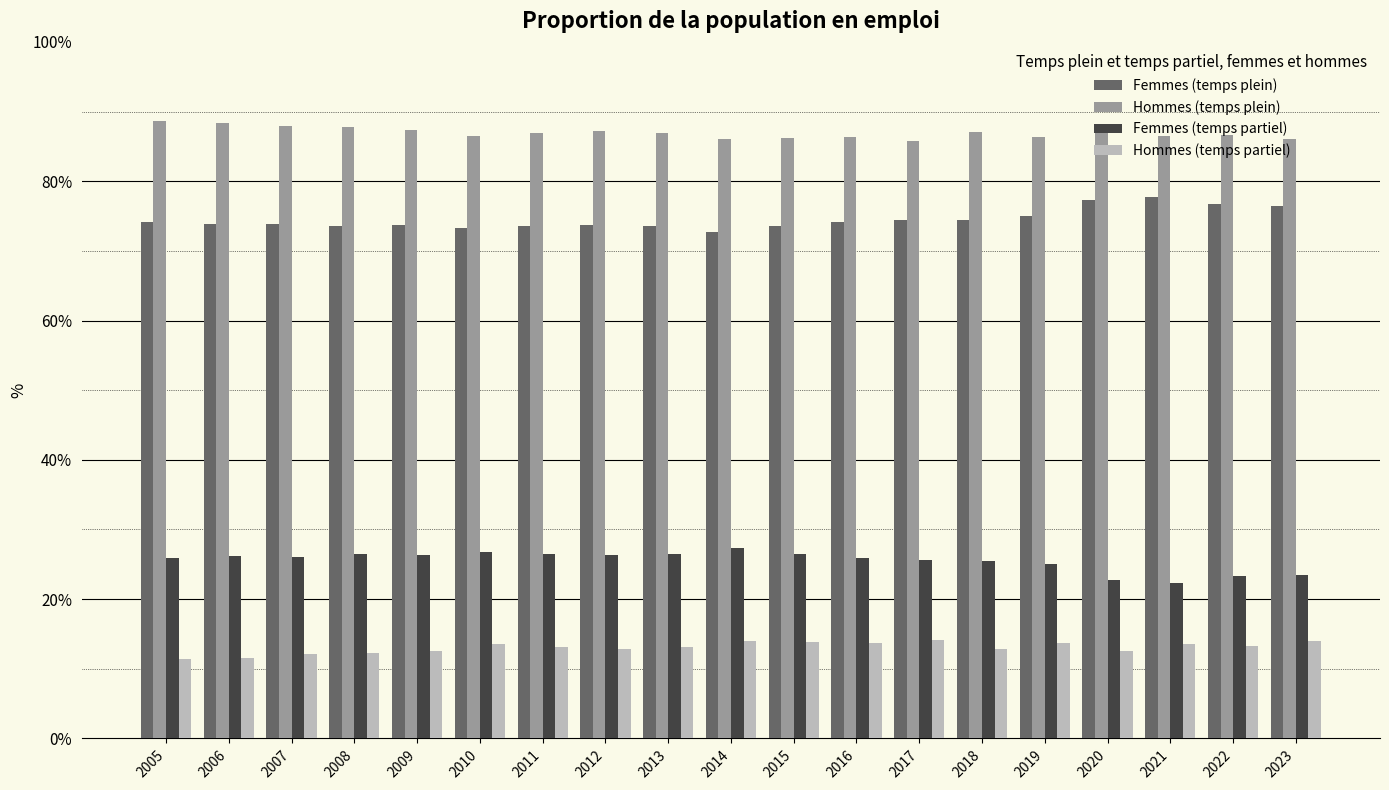

Is it true that Hommes (temps partiel) equals 12.8 at 2012?

True